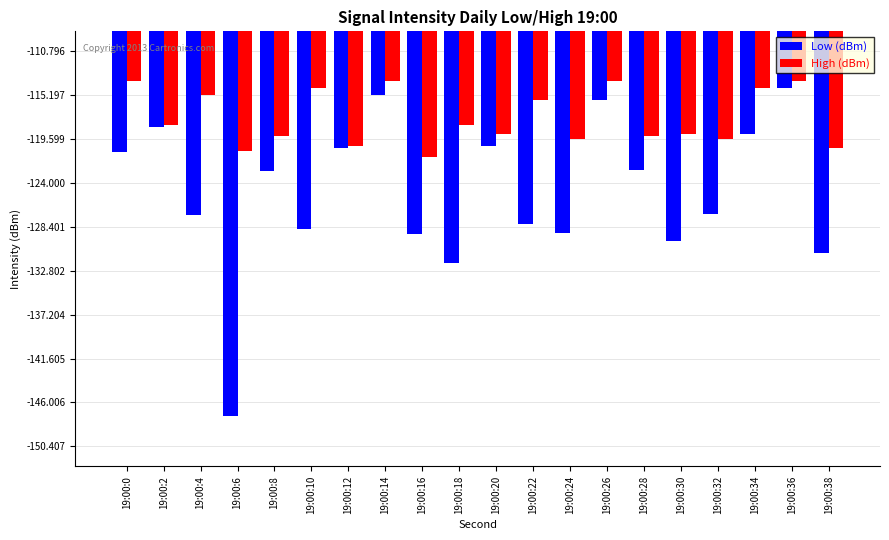

At which label does Low (dBm) first exceed -122?

19:00:0